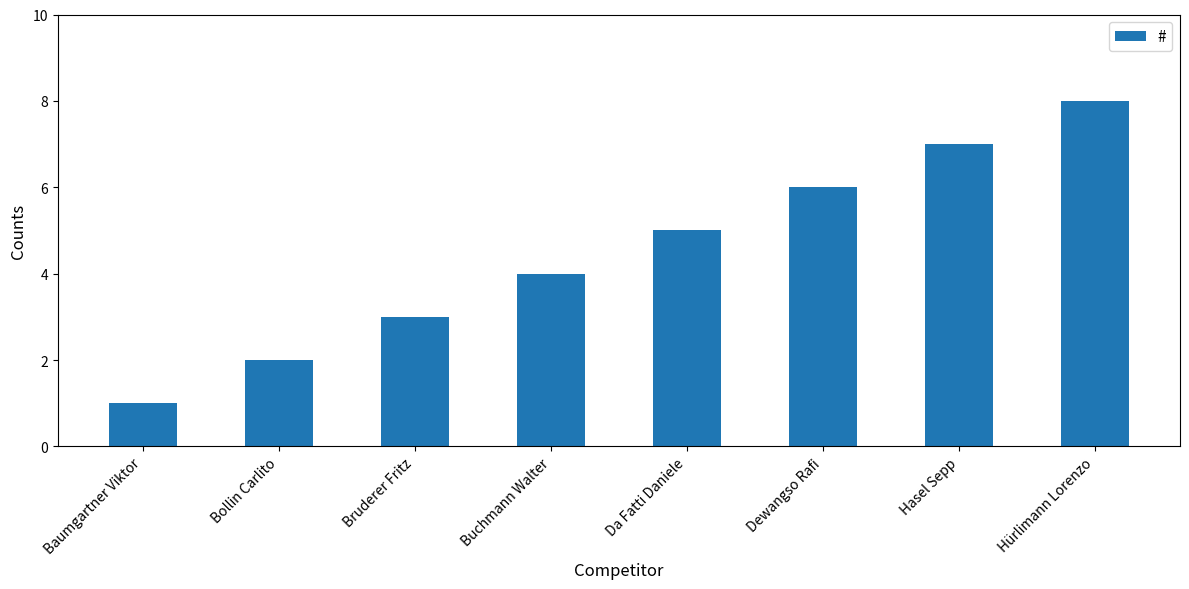

What is the change in value from Buchmann Walter to Hasel Sepp?

+3